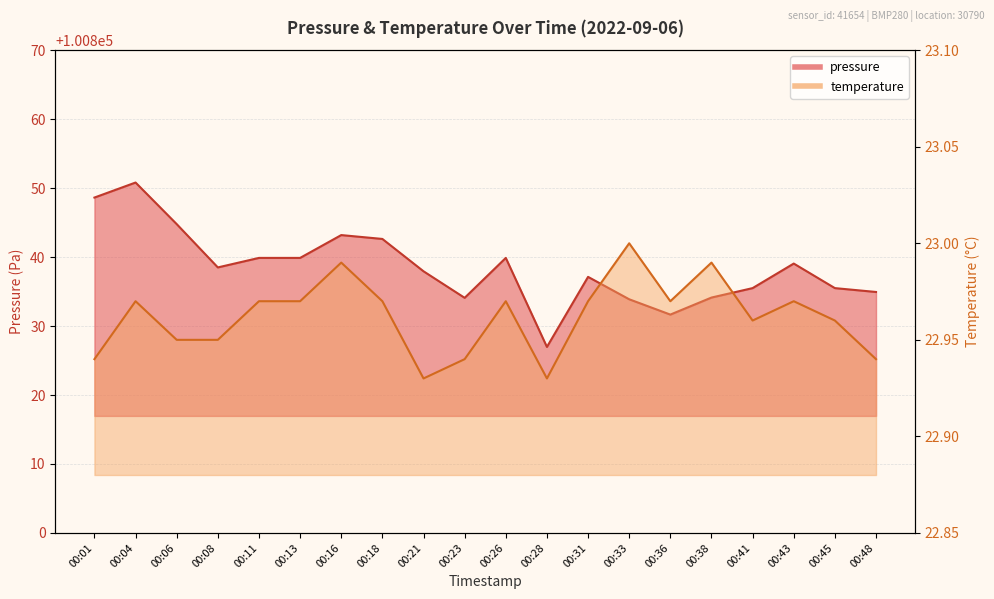

Which series has the largest total across all categories?

pressure